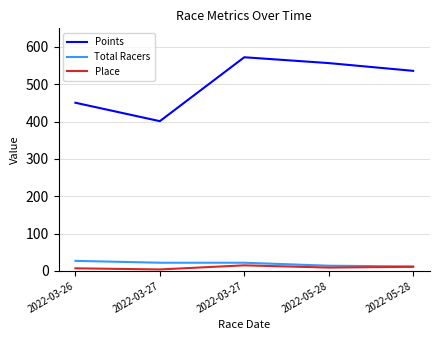

Which series has the widest spread of values?

Points